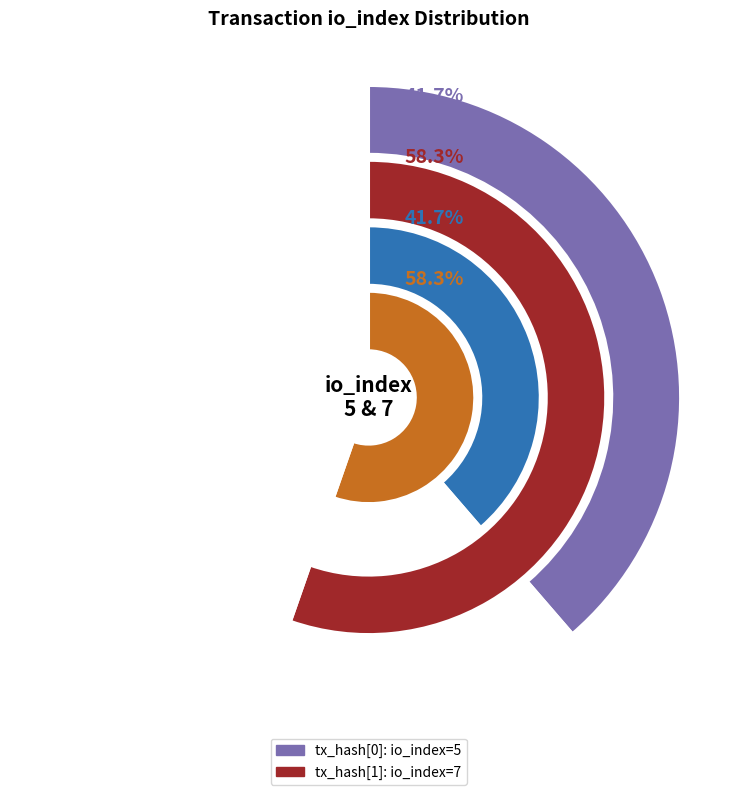

To the nearest percent, what portion does io_index represent?

42%